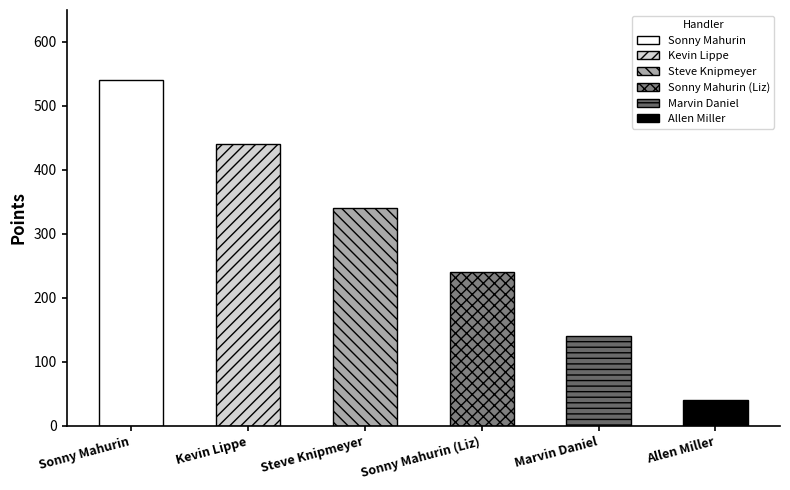

What position from the right is Marvin Daniel?

2